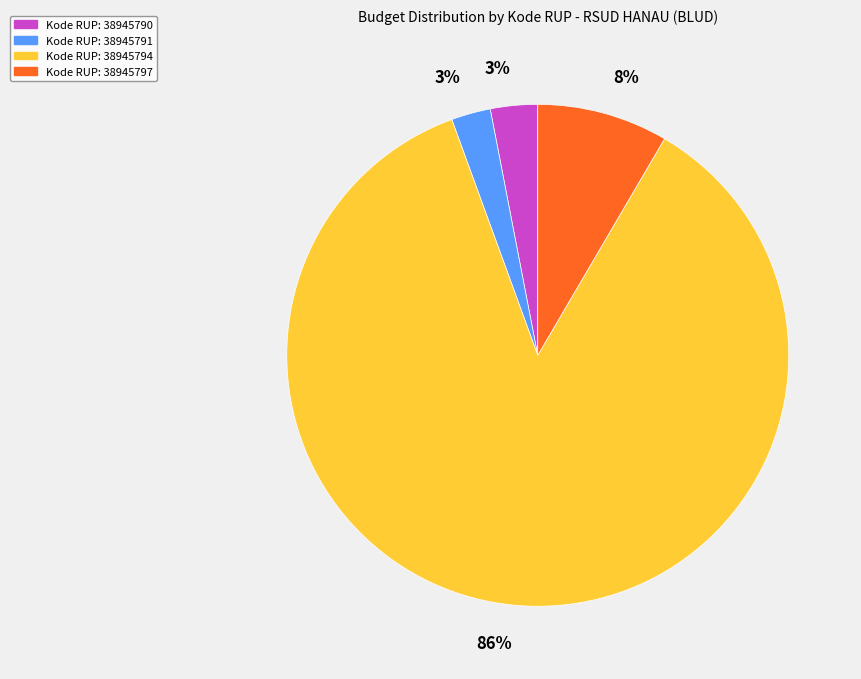

Is there a majority slice in this chart?

Yes